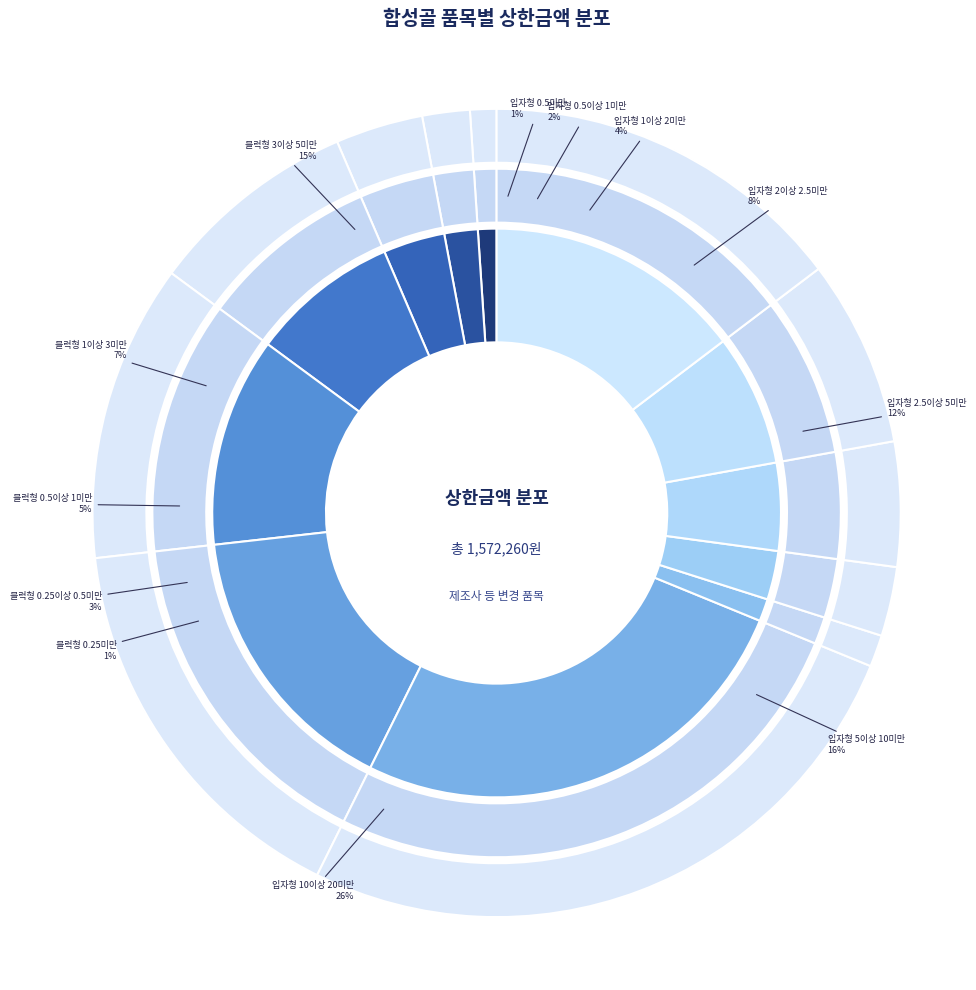

Between 합성골 입자형 0.5이상 1미만(g) and 합성골 입자형 1이상 2미만(g), which is larger?

합성골 입자형 1이상 2미만(g)